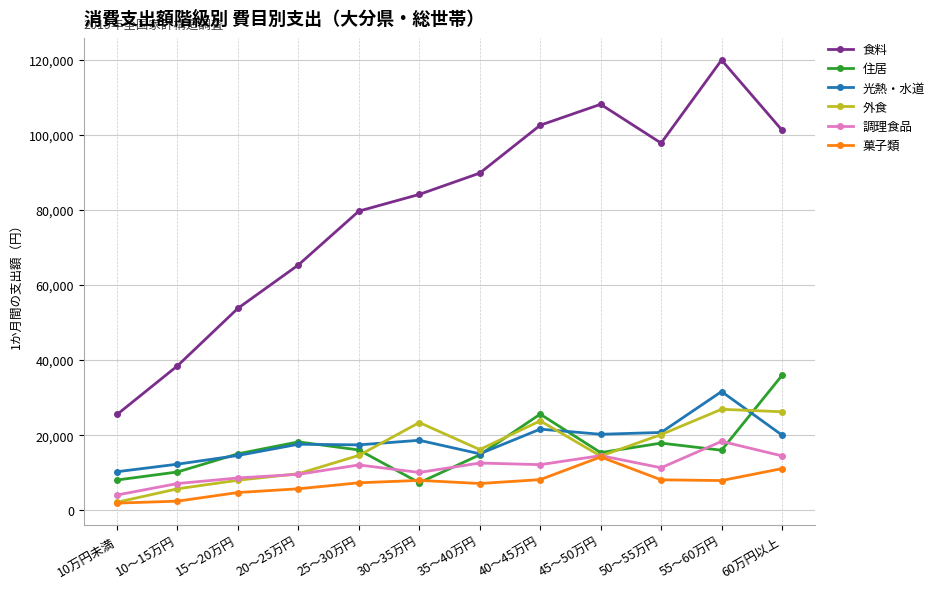

At which label does 調理食品 reach its minimum?

10万円未満